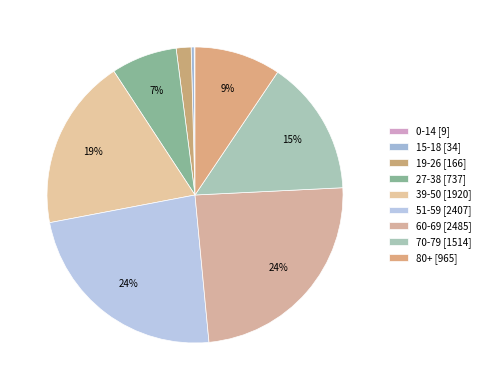

To the nearest percent, what percentage of the pie is 70-79?

15%